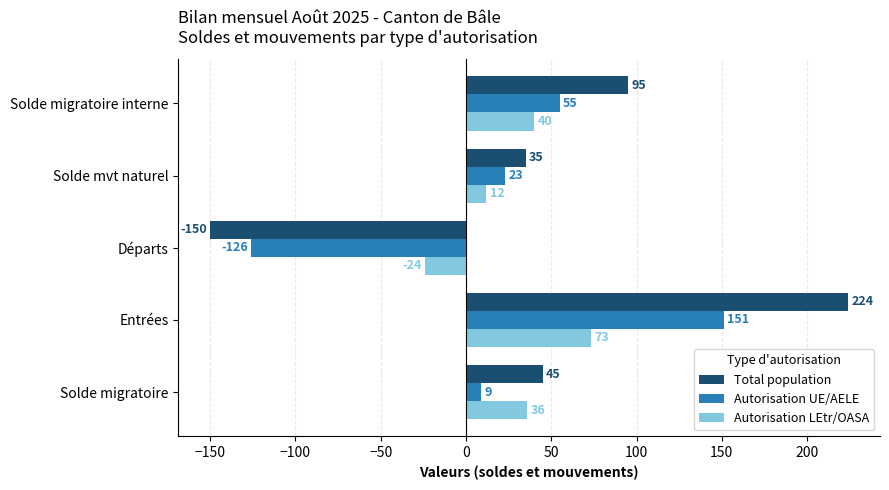

Rank the categories by Autorisation LEtr/OASA value from highest to lowest.

Entrées, Solde migratoire interne, Solde migratoire, Solde mvt naturel, Départs